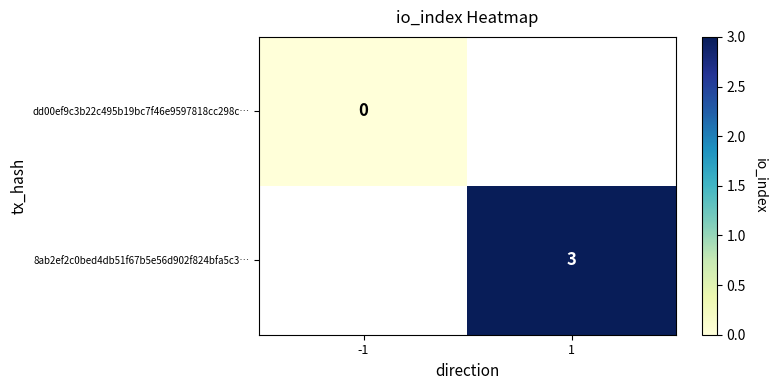

At how many categories does at least one series exceed 1?

1